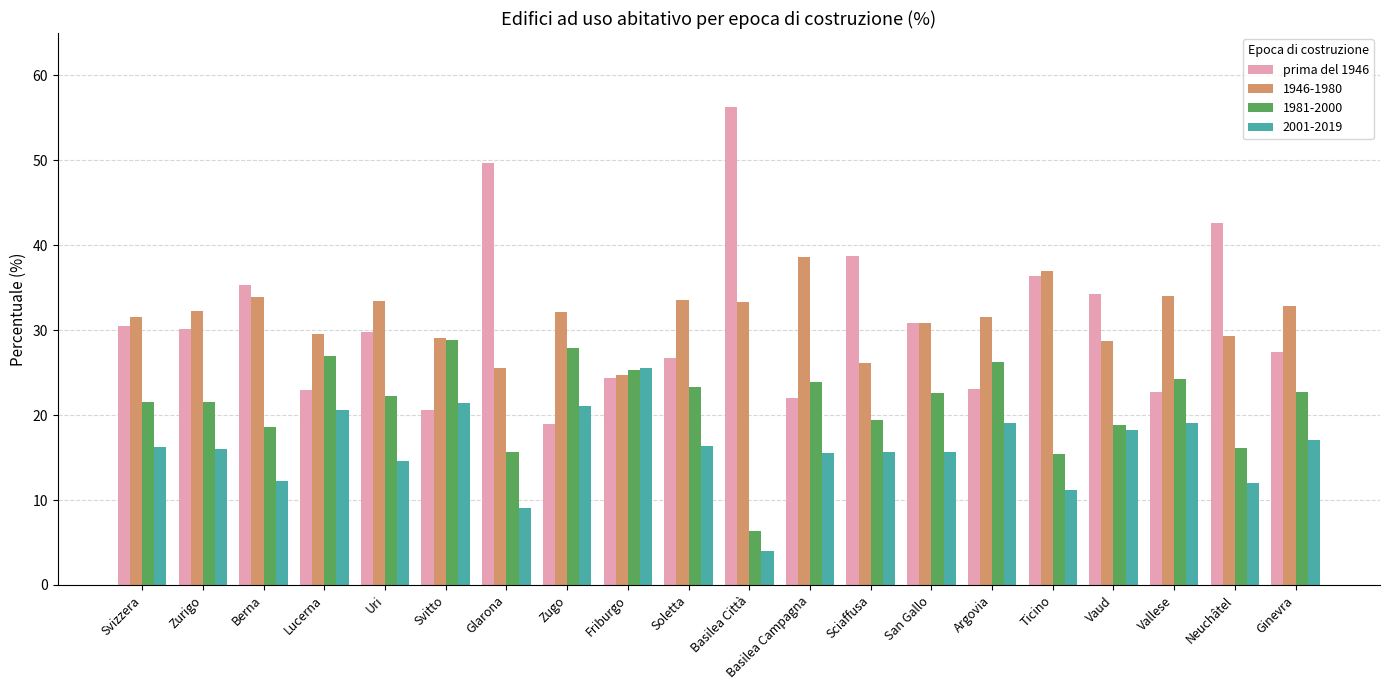

What is the difference between the second highest and minimum values in the 2001-2019 series?

17.4